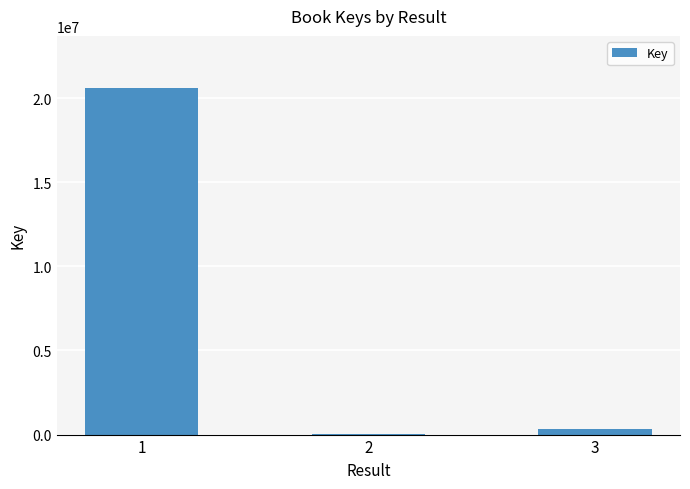

Reading right to left, list all the values displayed in this chart.

3=325862	2=5492	1=20601212